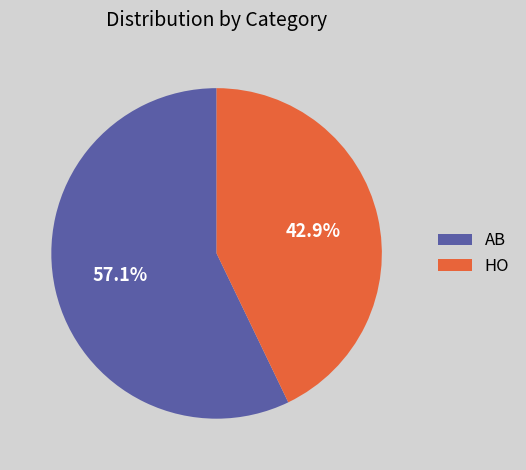

Which category has the smallest portion of the pie?

HO